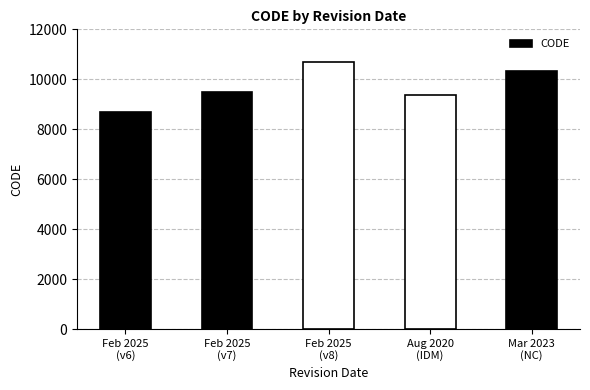

List the labels in order of value, largest first.

Feb 2025
(v8), Mar 2023
(NC), Feb 2025
(v7), Aug 2020
(IDM), Feb 2025
(v6)